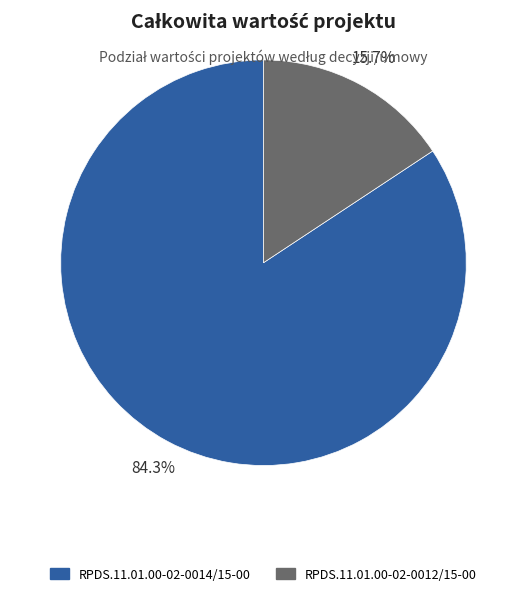

What is the smallest slice in the pie chart?

RPDS.11.01.00-02-0012/15-00